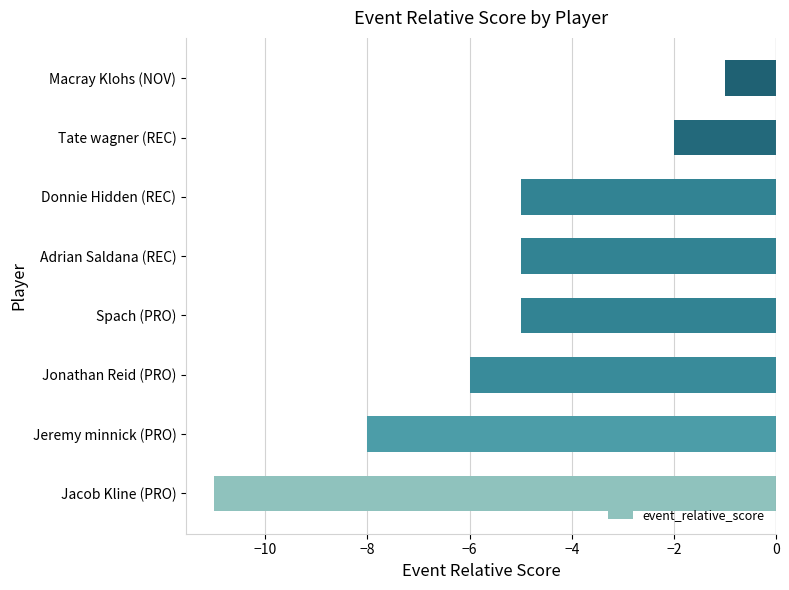

How many data points does each series have?

8